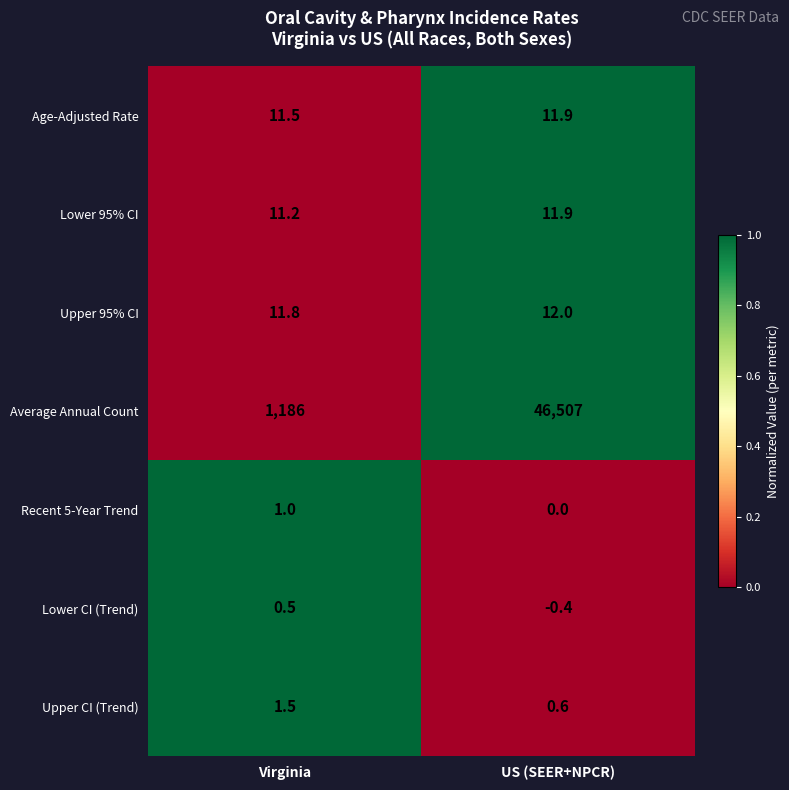

Which category has the lowest value across all series?

US (SEER+NPCR)